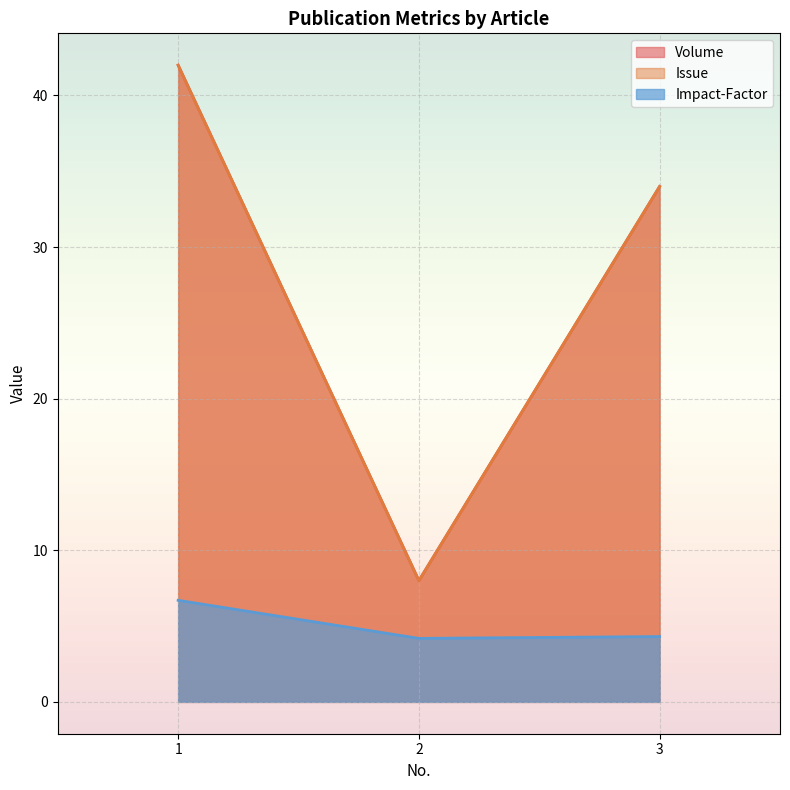

Between 1 and 2, which is larger?

1